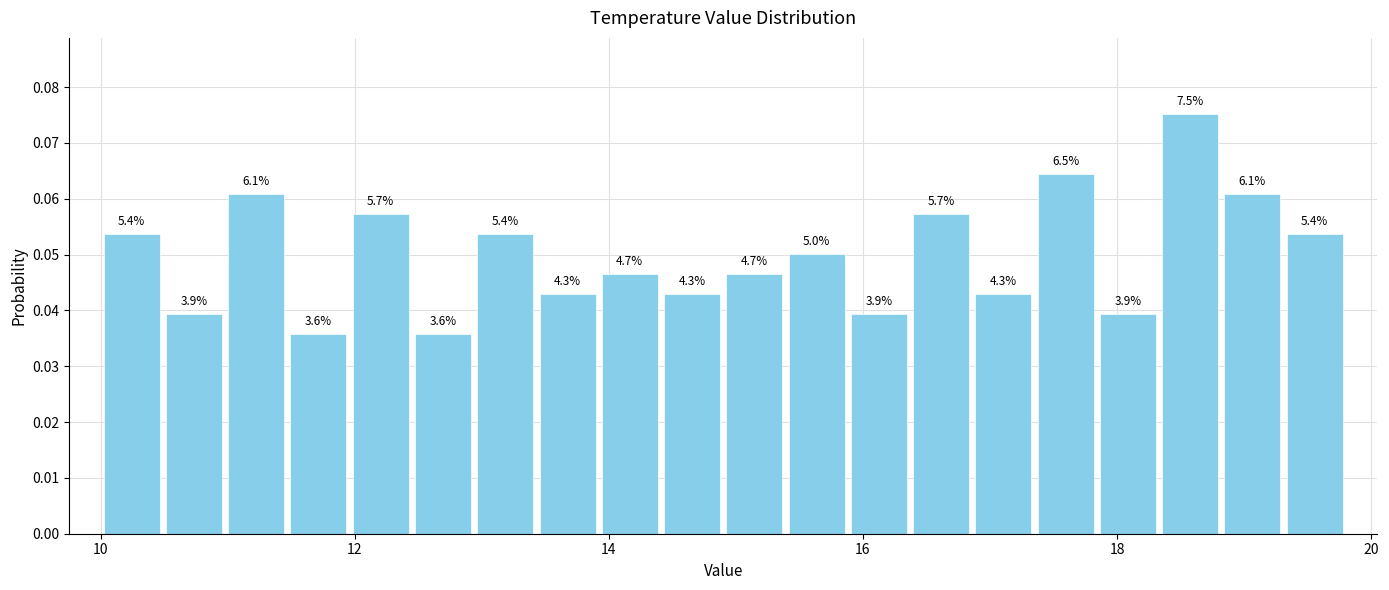

Read against the x-axis, roughly where is the centre of the tallest bar?

18.6